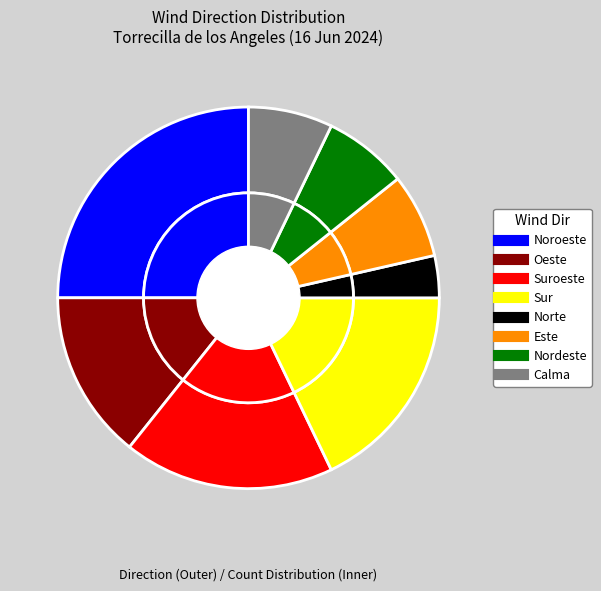

Is Norte the majority of the pie?

No